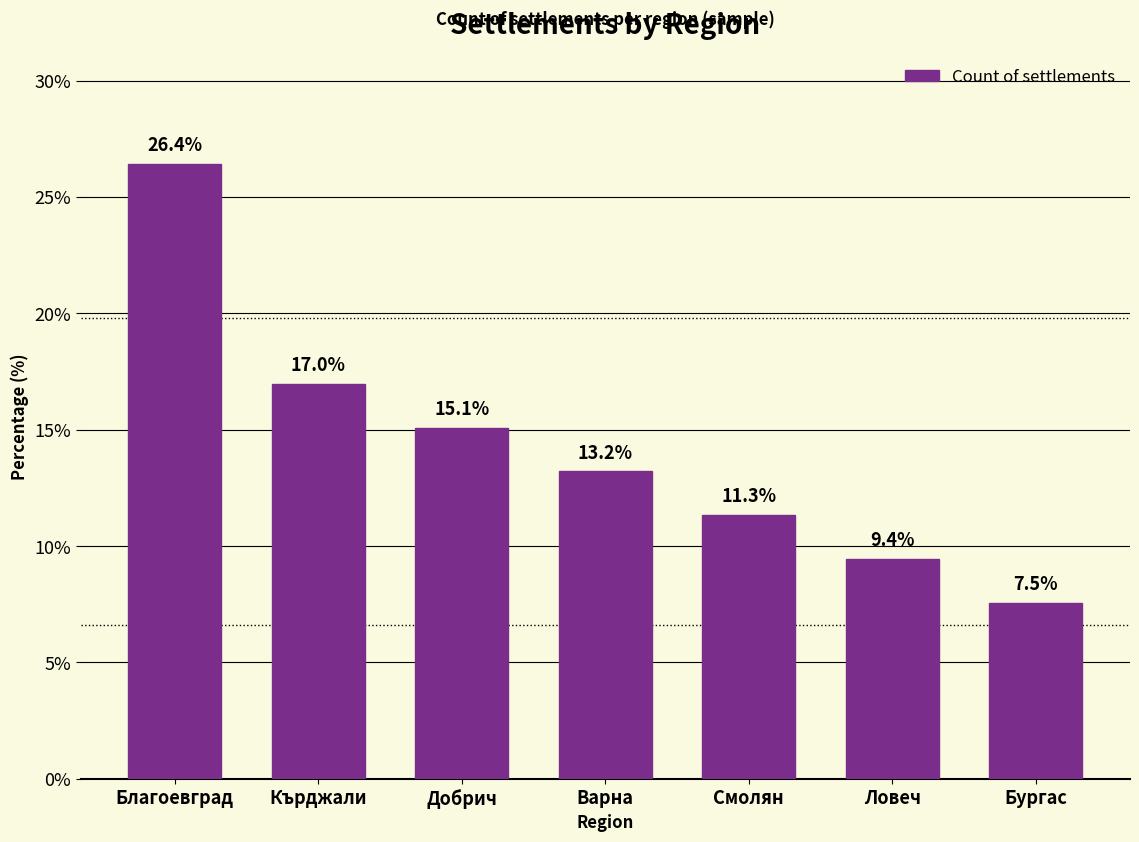

Reading left to right, what are all the values shown in this chart?

26.4	17.0	15.1	13.2	11.3	9.4	7.5